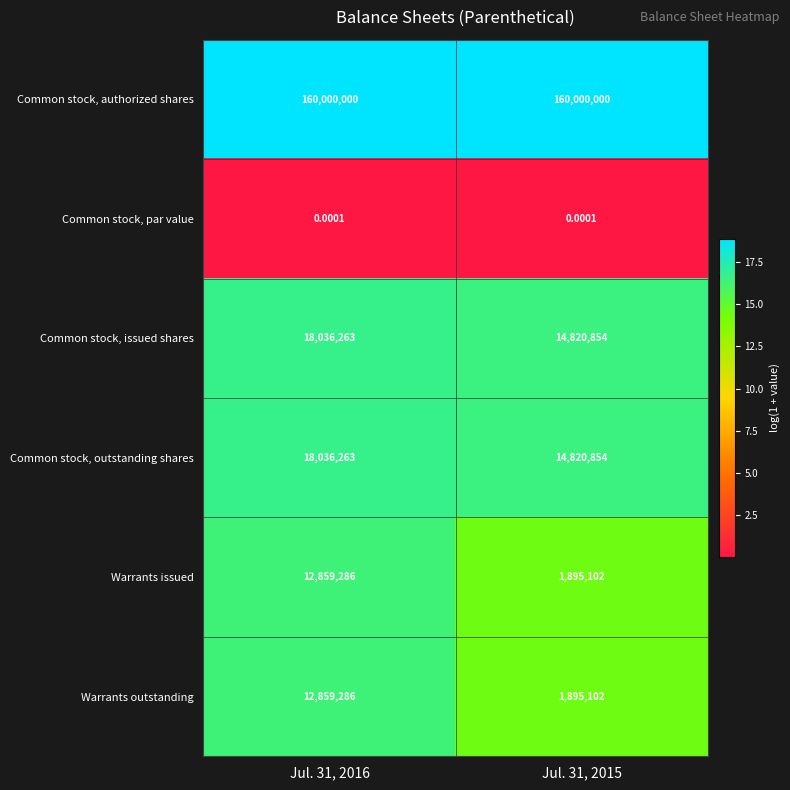

Is the value of Common stock, authorized shares at Jul. 31, 2016 greater than the value of Common stock, par value at Jul. 31, 2016?

Yes